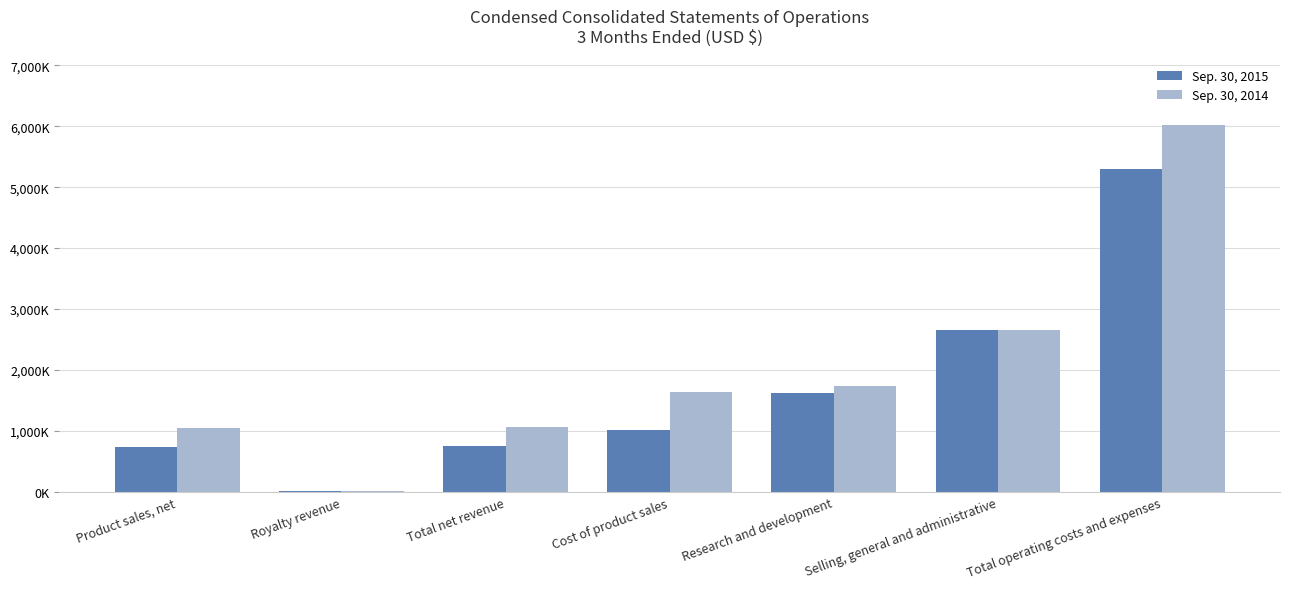

What are all the series names shown in the legend?

Sep. 30, 2015, Sep. 30, 2014